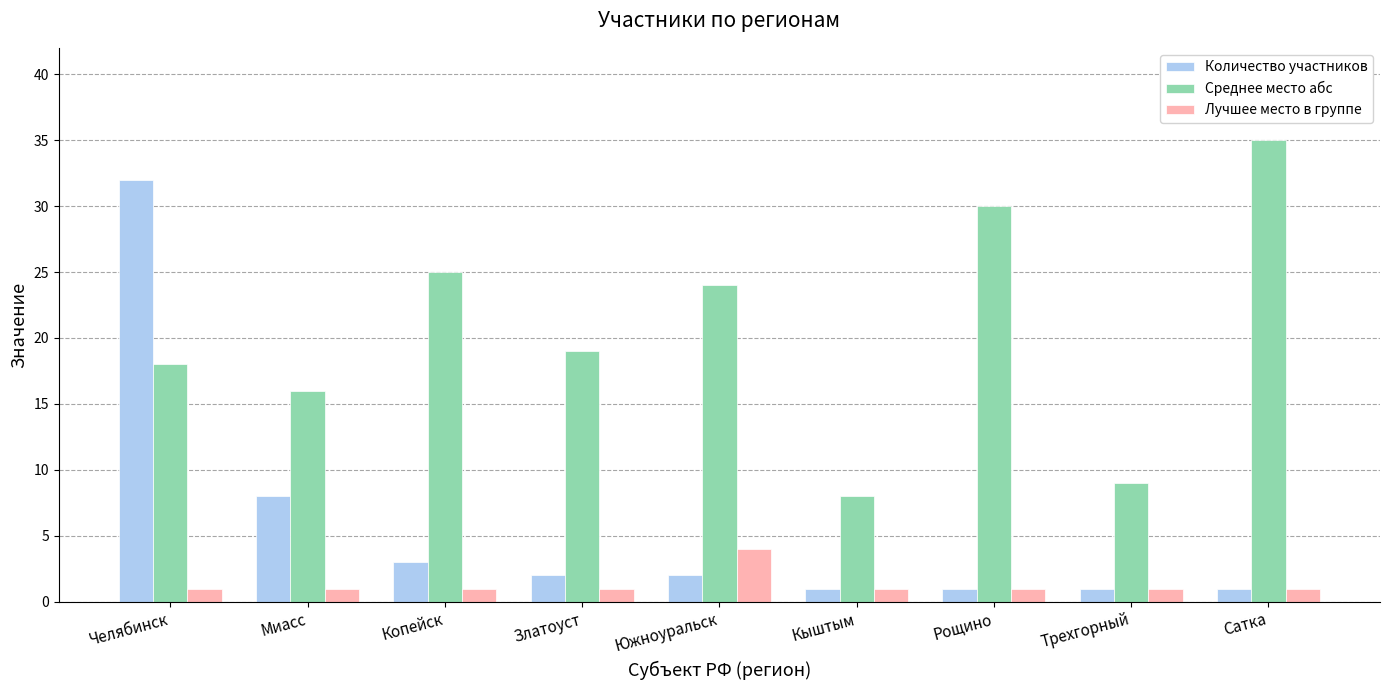

Are the bars horizontal?

No